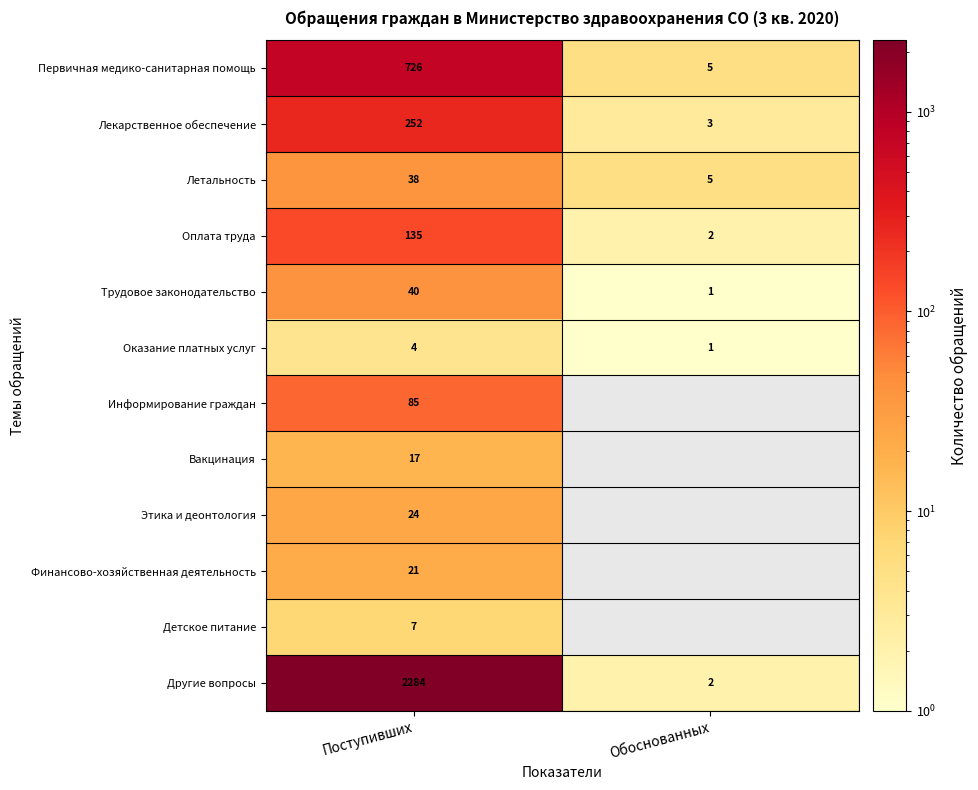

The value of Этика и деонтология at Поступивших is 24. True or false?

True